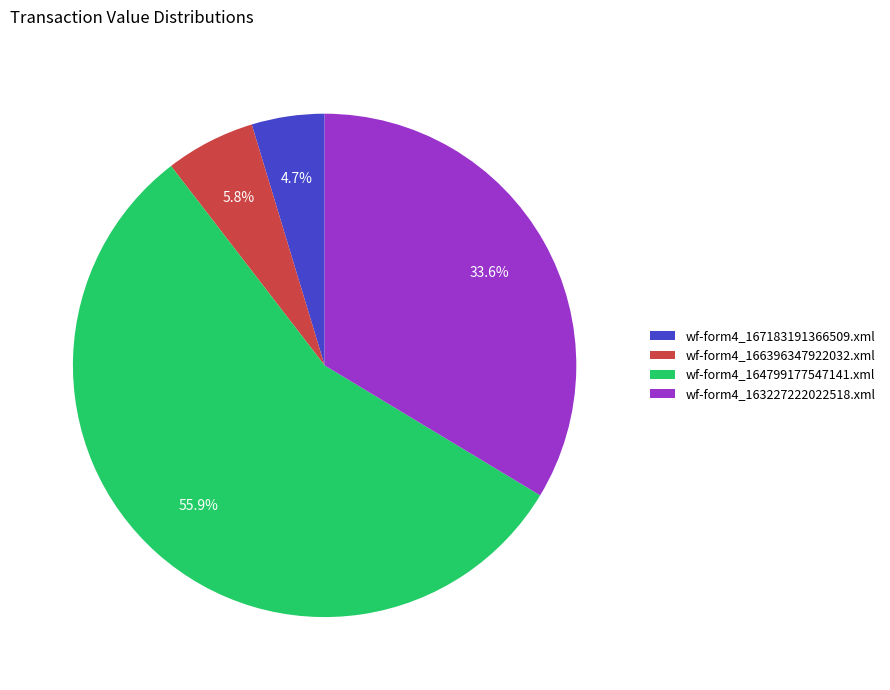

What is the ratio of the value at wf-form4_167183191366509.xml to the value at wf-form4_166396347922032.xml?

0.8